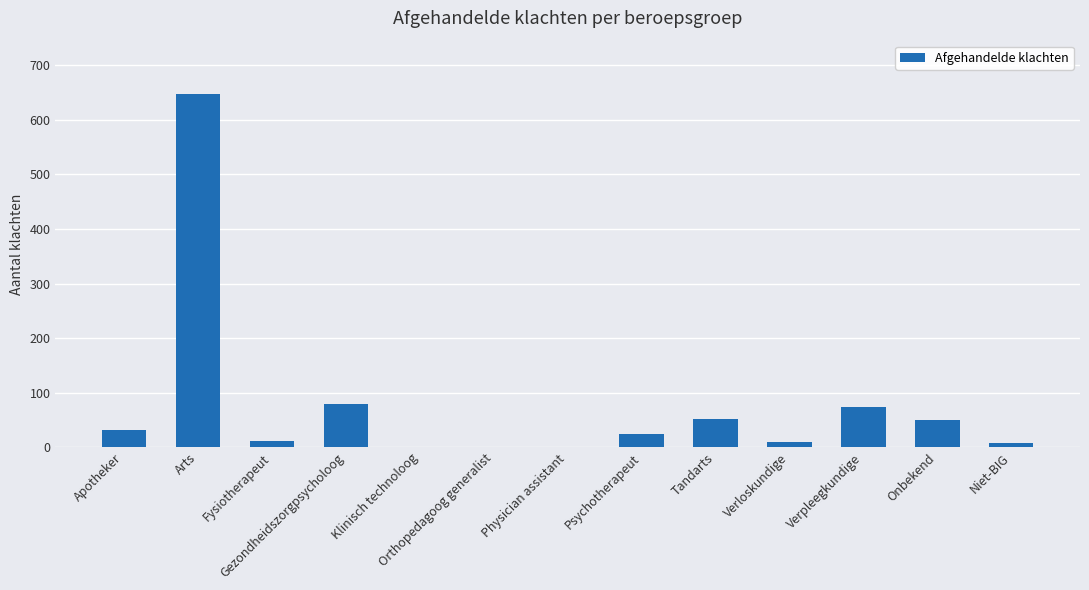

Does the chart contain stacked bars?

No